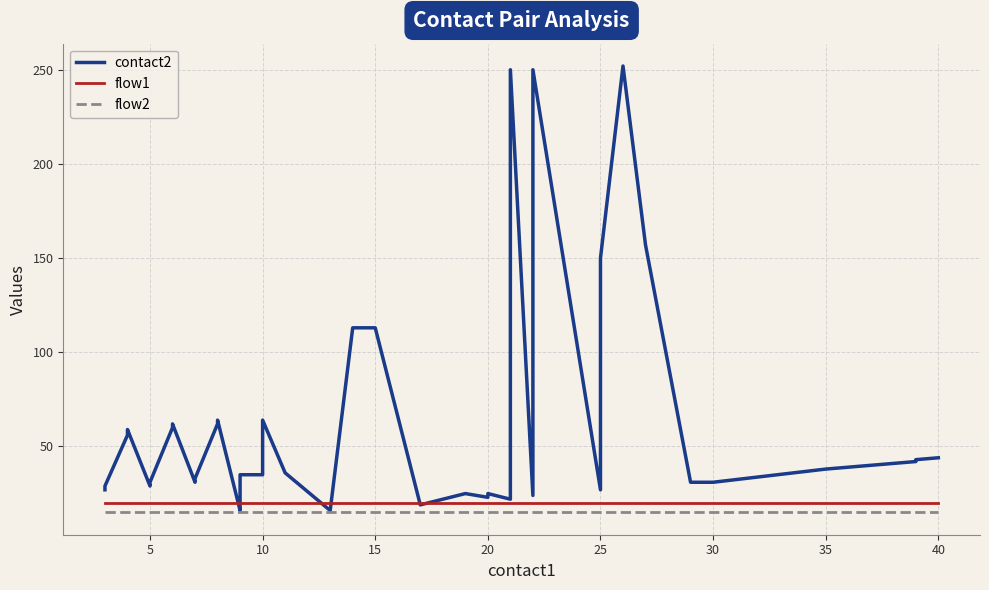

True or false: flow1 has a value of 27 at 37.

False